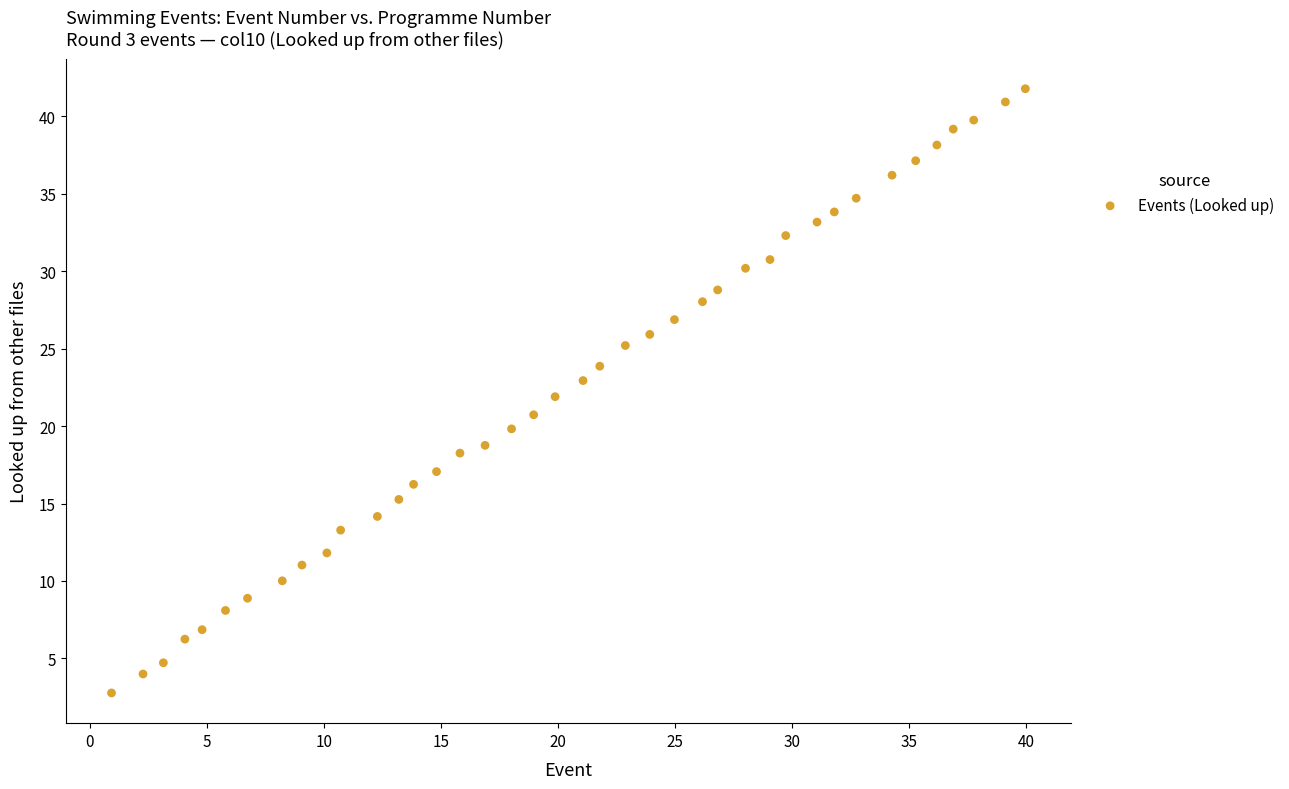

What is the range of X values (max minus min)?

39.0